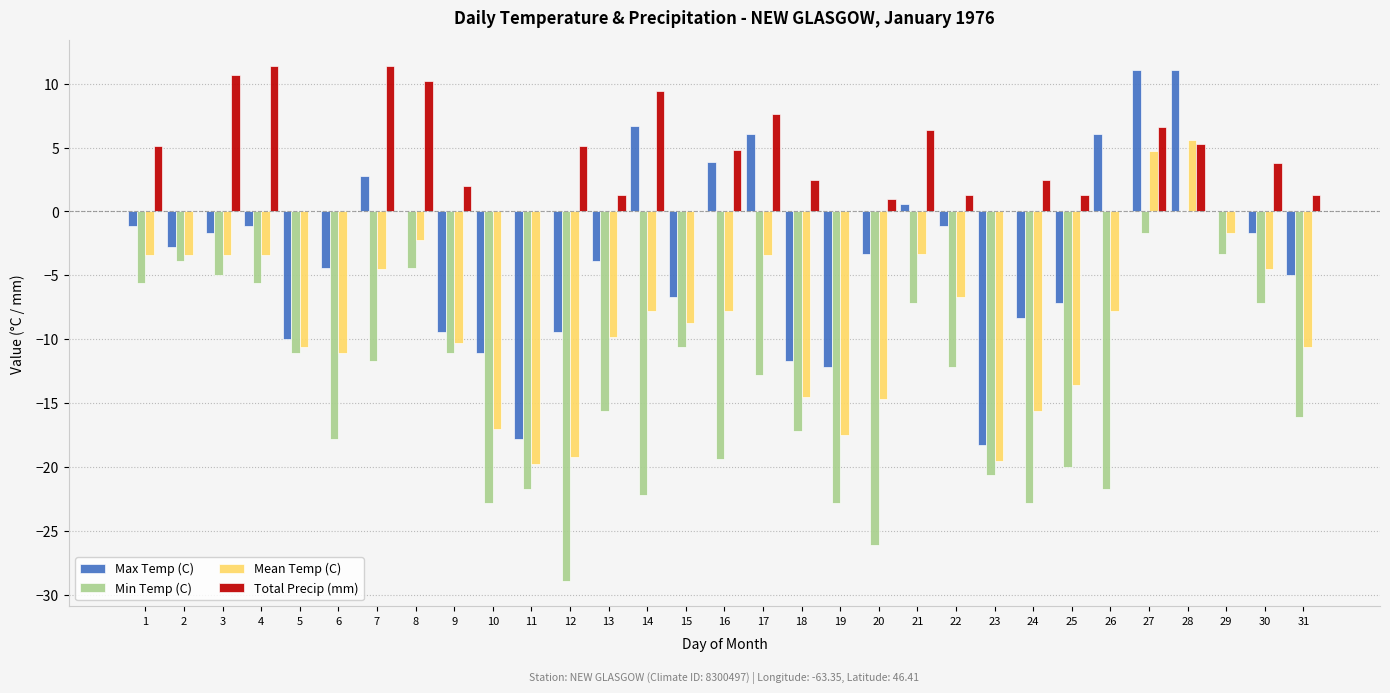

Count the number of categories in the chart.

31